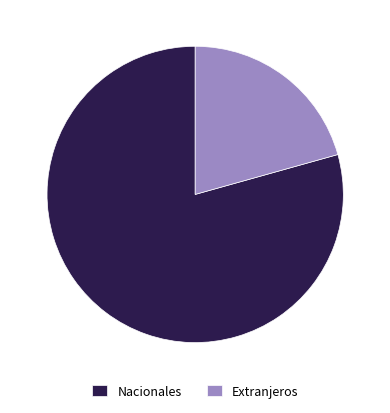

How many slices are in this pie chart?

2